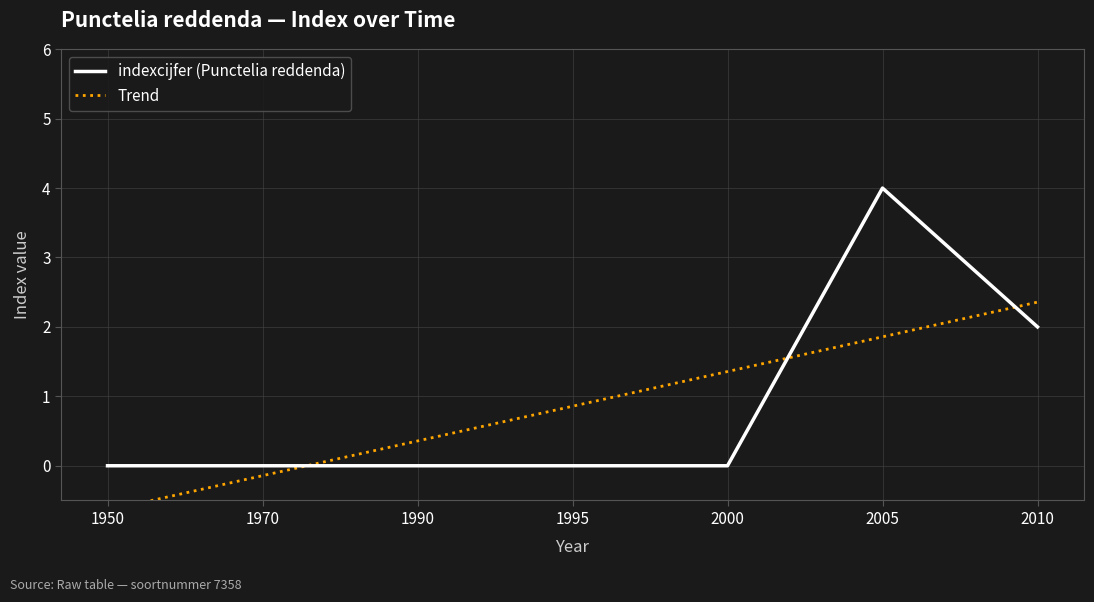

Is the value of indexcijfer (Punctelia reddenda) at 1950 greater than the value of Trend at 1950?

Yes